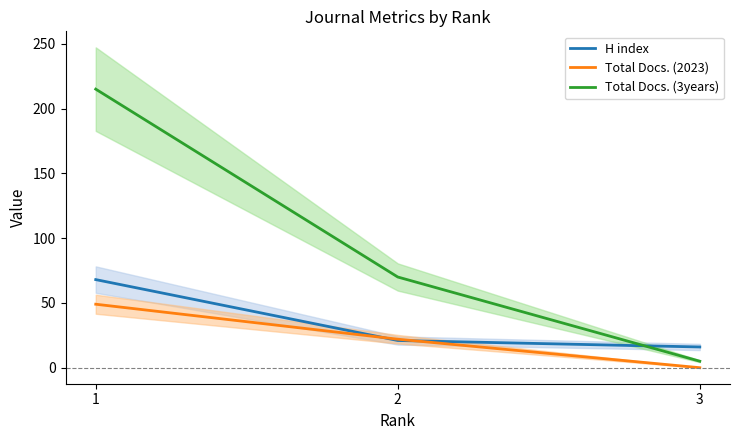

What is the greatest value displayed?

215